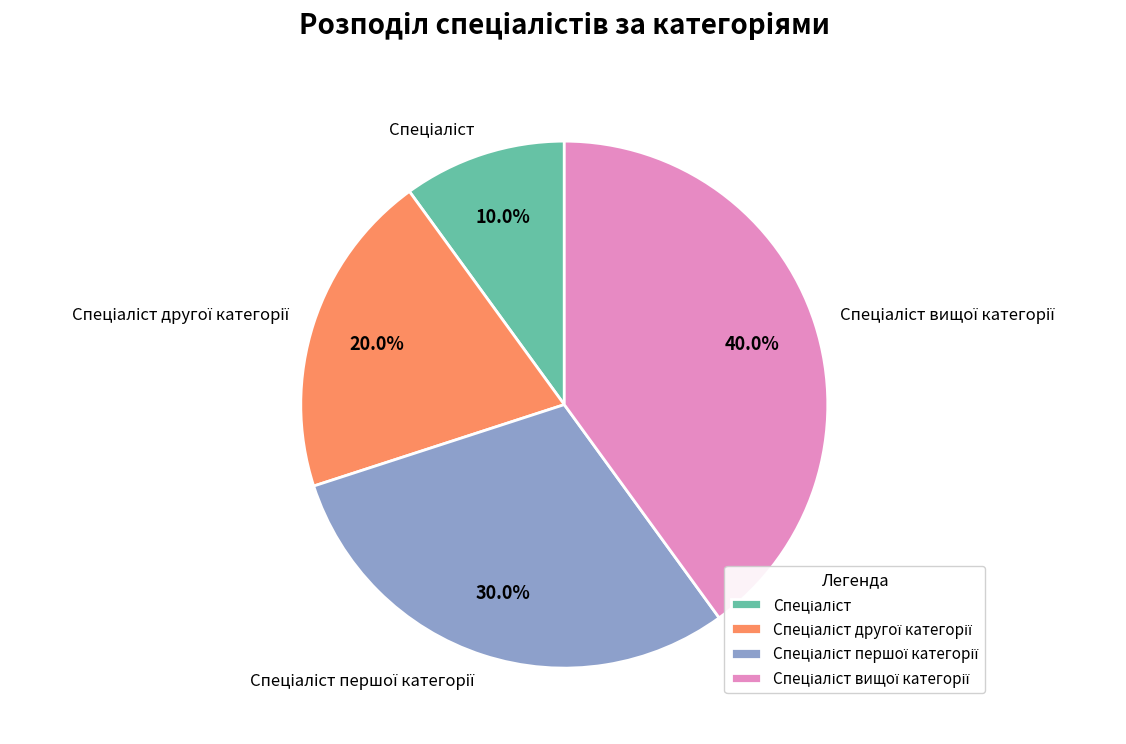

Is there any slice that represents more than half of the pie?

No